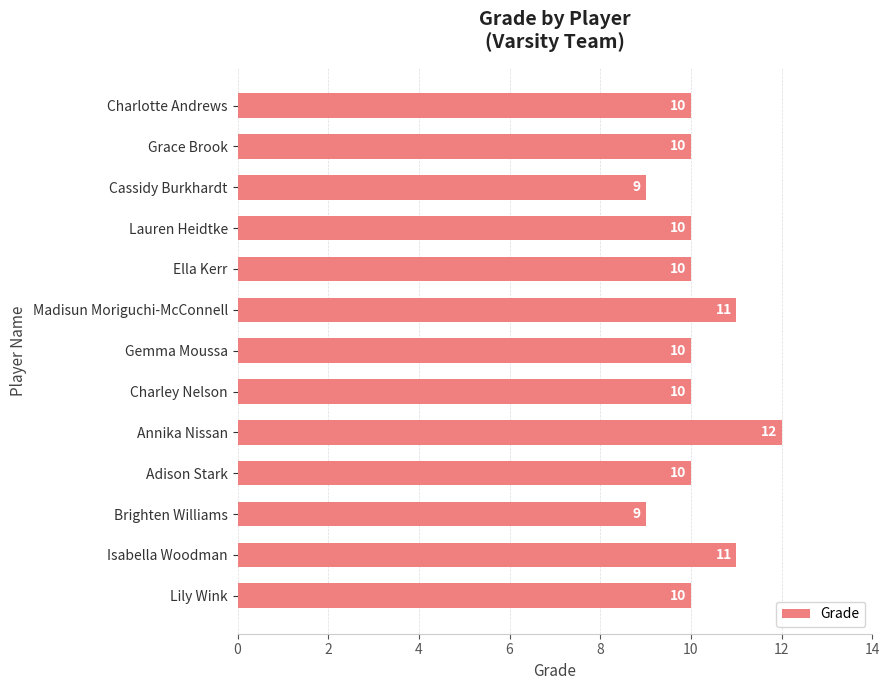

How many series are shown in this chart?

1